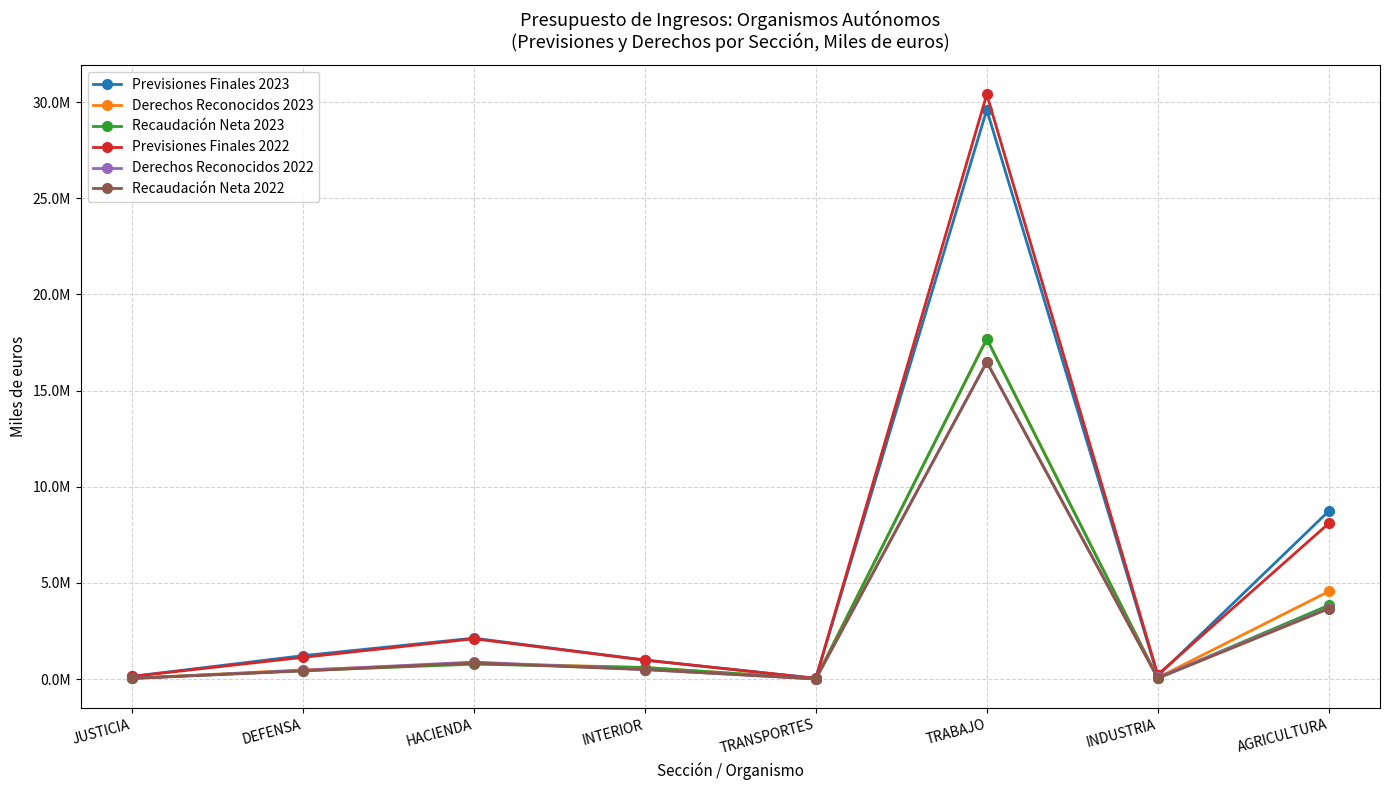

Is it true that Recaudación Neta 2022 equals 7792 at TRANSPORTES?

True